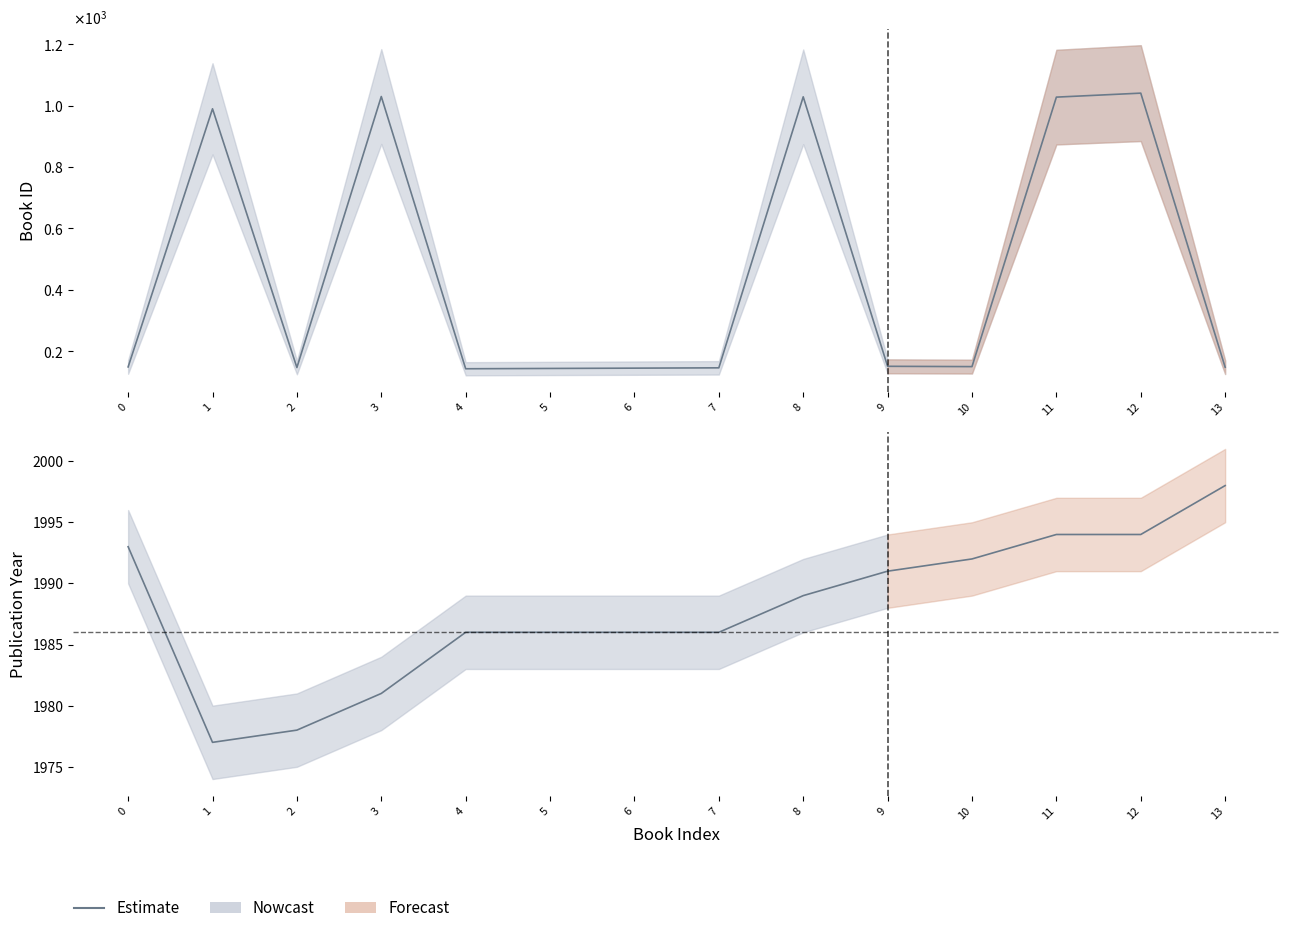

What is the difference between the second highest and second lowest values?

16